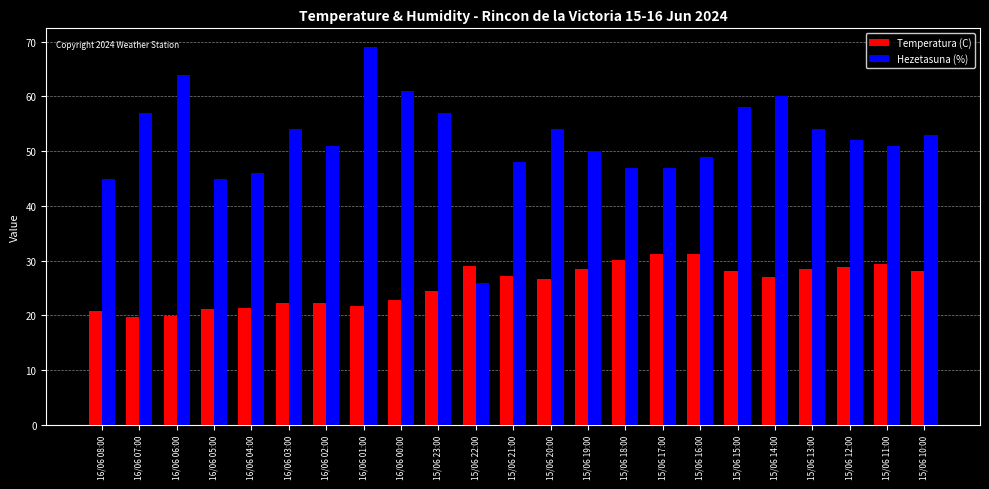

What is the value of the Hezetasuna (%) bar at the 12th from the left?

48.0